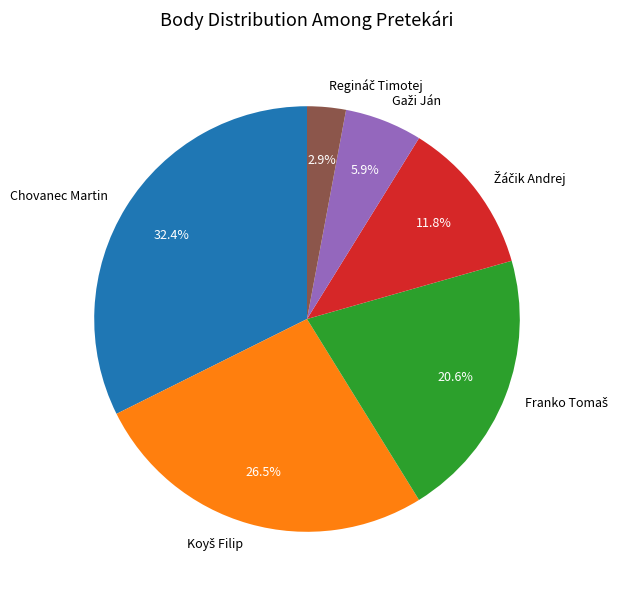

Which category has the biggest portion of the pie?

Chovanec Martin